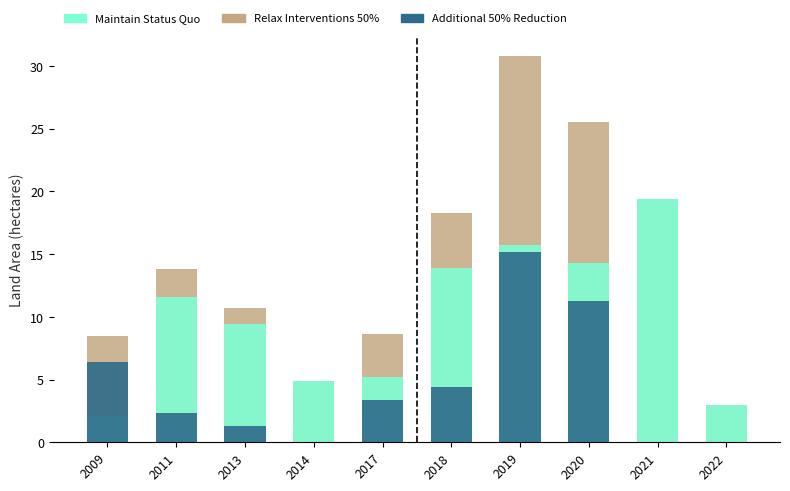

What is the highest value of the Maintain Status Quo series?

19.4